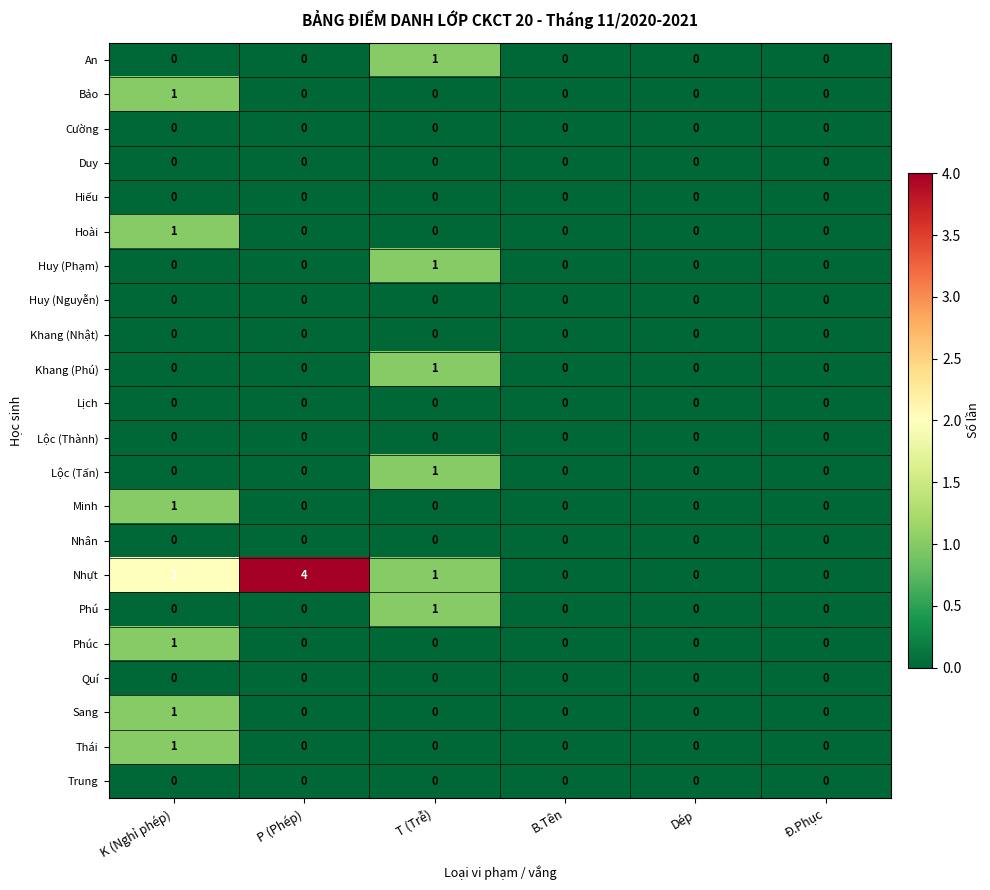

At which category is the sum across all series the highest?

K (Nghỉ phép)